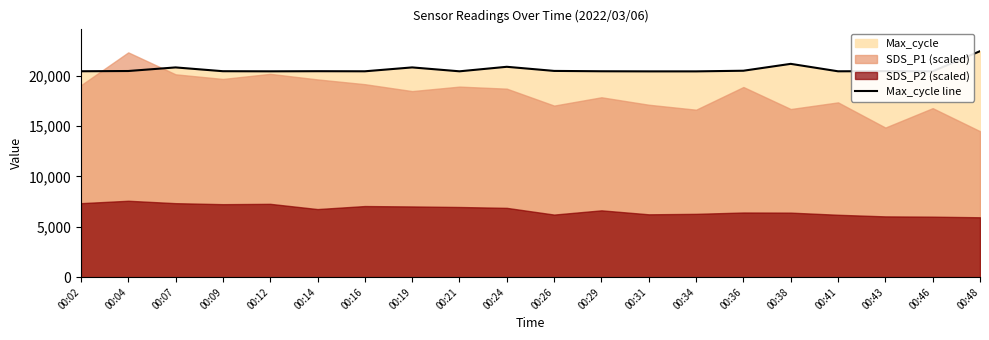

Reading right to left, list all the values displayed in this chart.

00:48=22436	00:46=20435	00:43=20456	00:41=20440	00:38=21179	00:36=20496	00:34=20432	00:31=20432	00:29=20443	00:26=20478	00:24=20887	00:21=20439	00:19=20826	00:16=20440	00:14=20450	00:12=20437	00:09=20449	00:07=20825	00:04=20468	00:02=20444